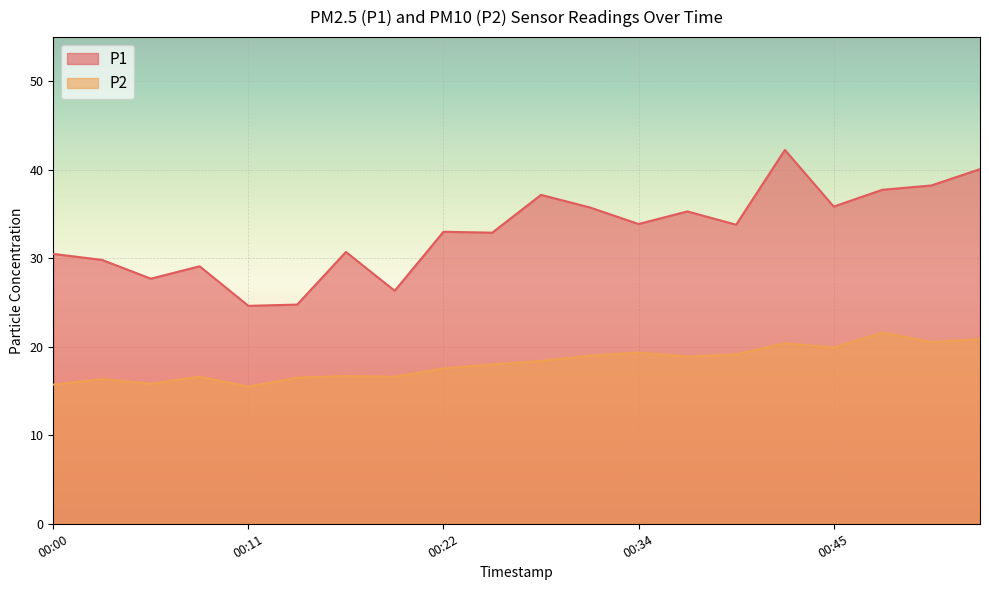

True or false: P2 has a value of 19.0 at 00:31.

True